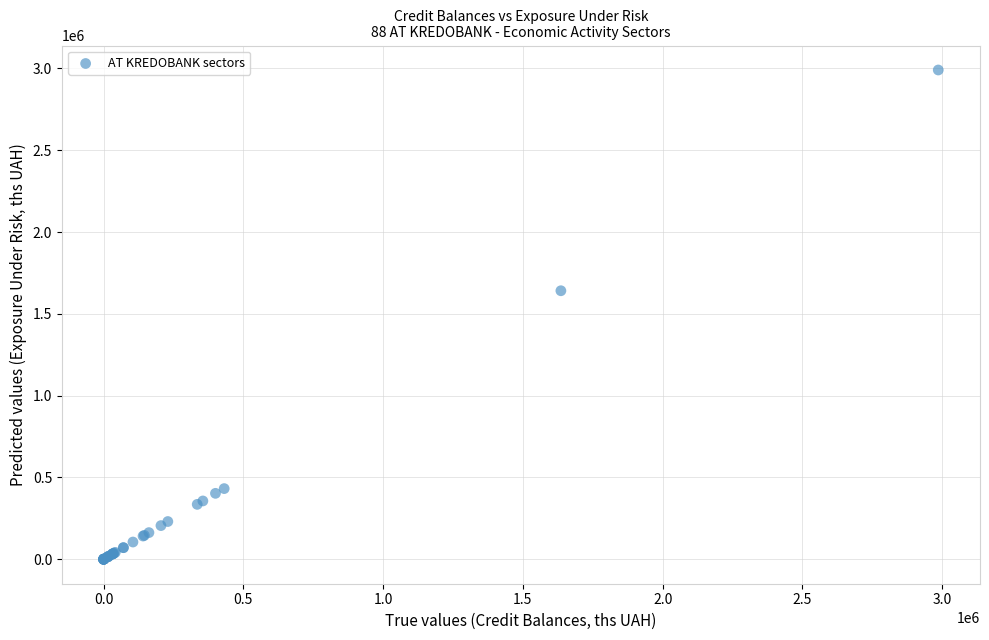

What Y value in the scatter plot is closest to 1495387?

1641362.2